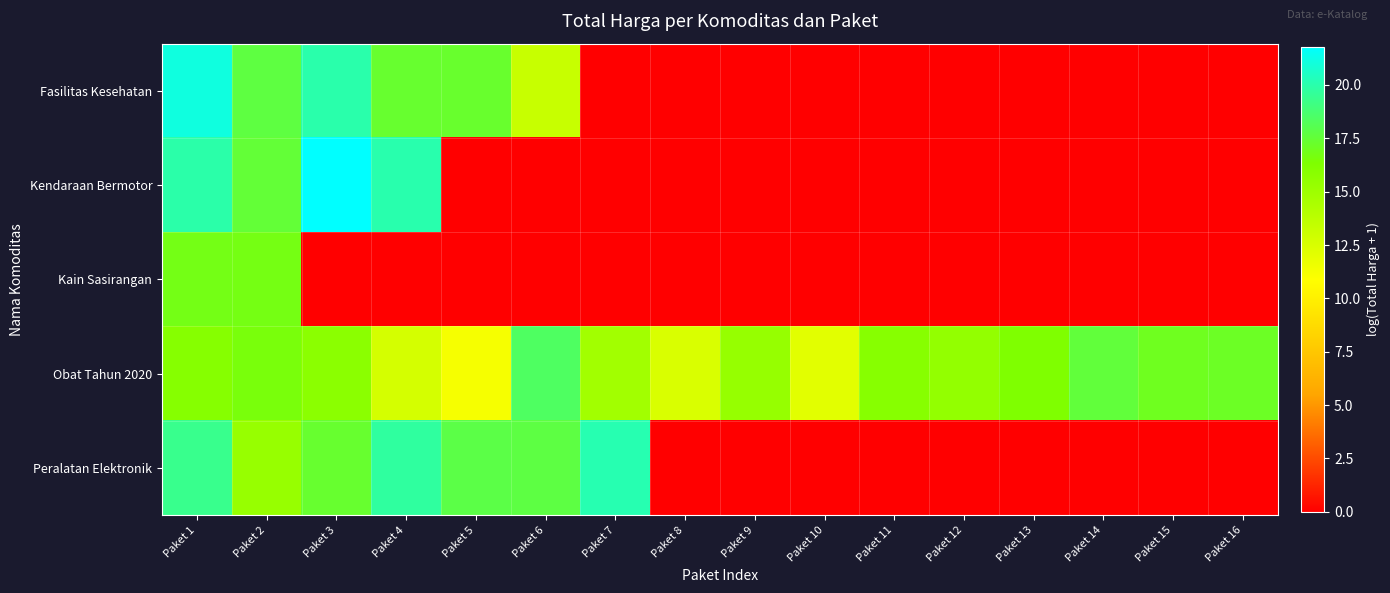

Count the number of data series in this chart.

5